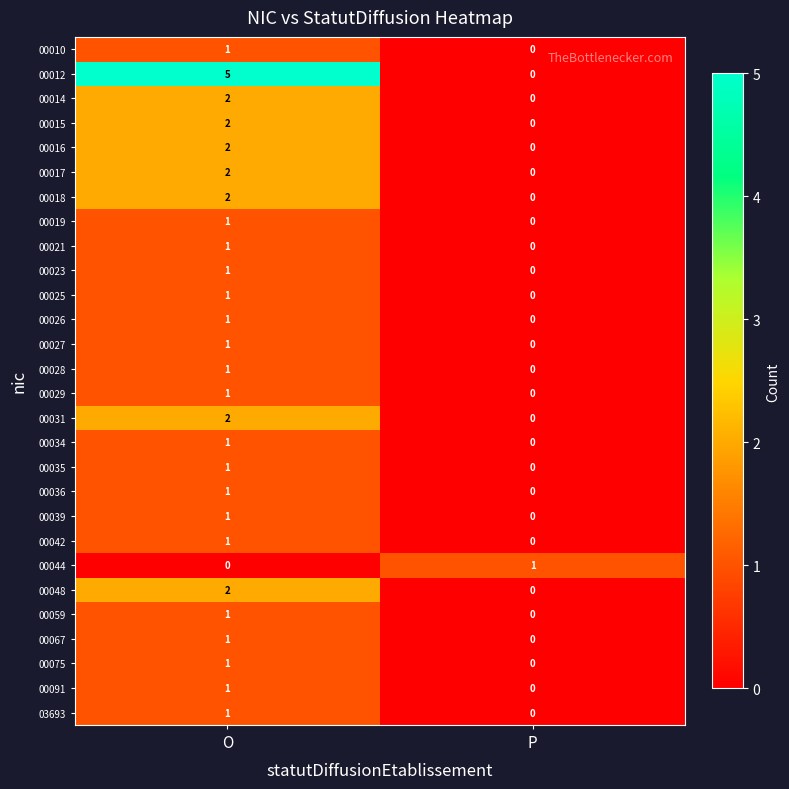

The 00035 series shows -1 at P. True or false?

False